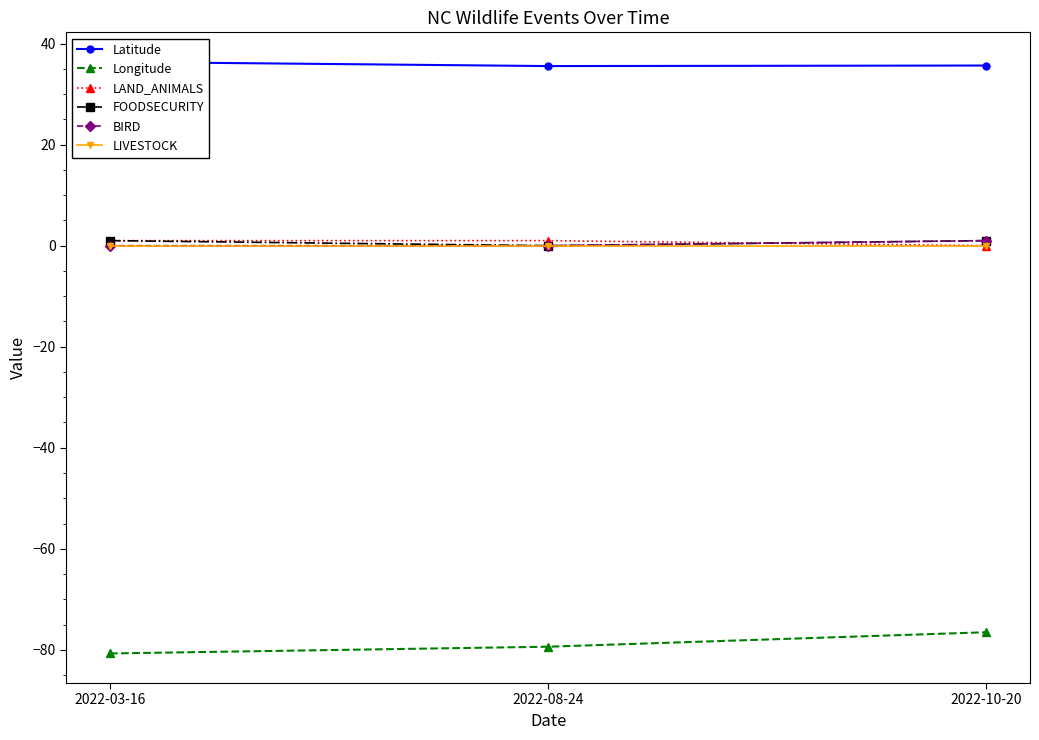

Which series changed the most between 2022-08-24 and 2022-10-20?

Longitude